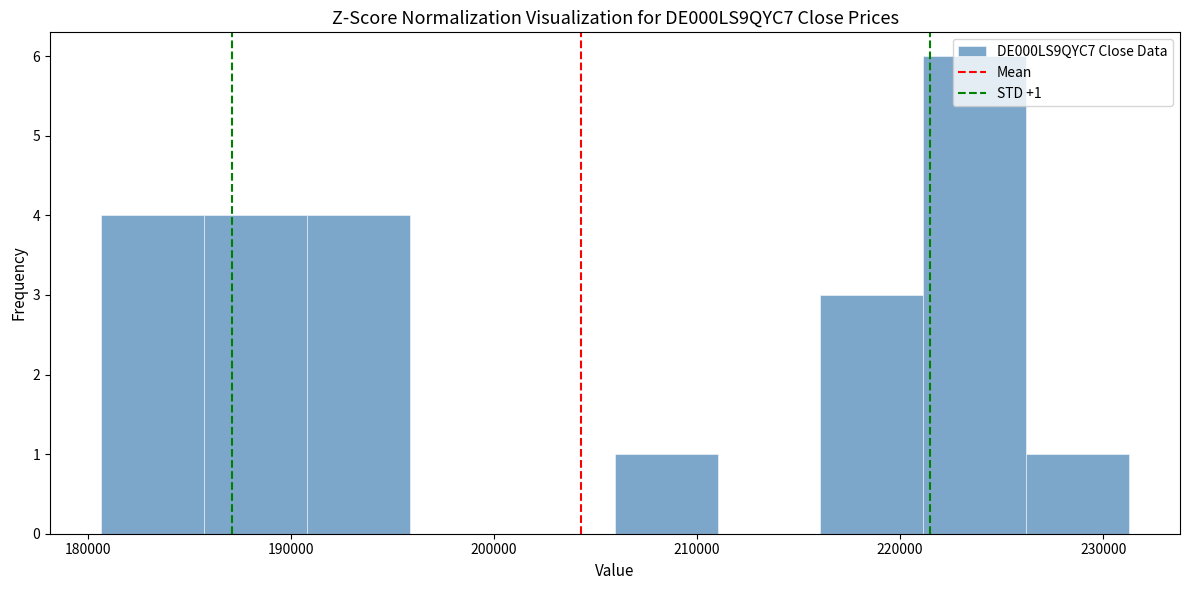

Which range on the x-axis has the tallest bar?

221000 to 226000